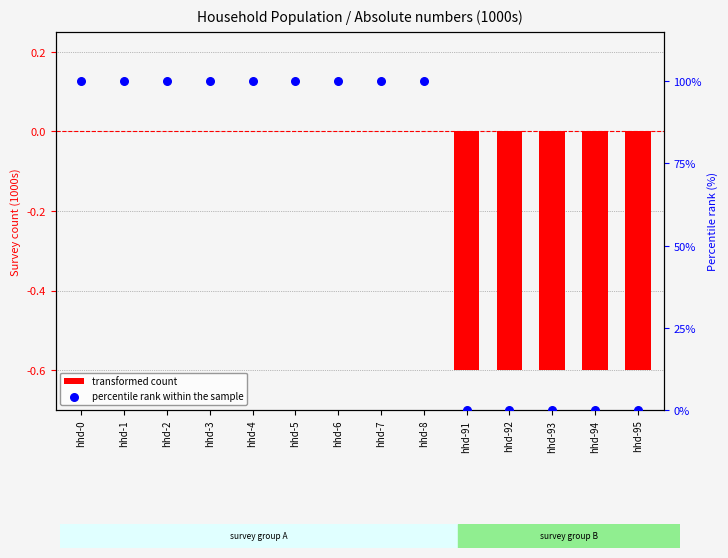

What are all the series names shown in the legend?

transformed count, percentile rank within the sample